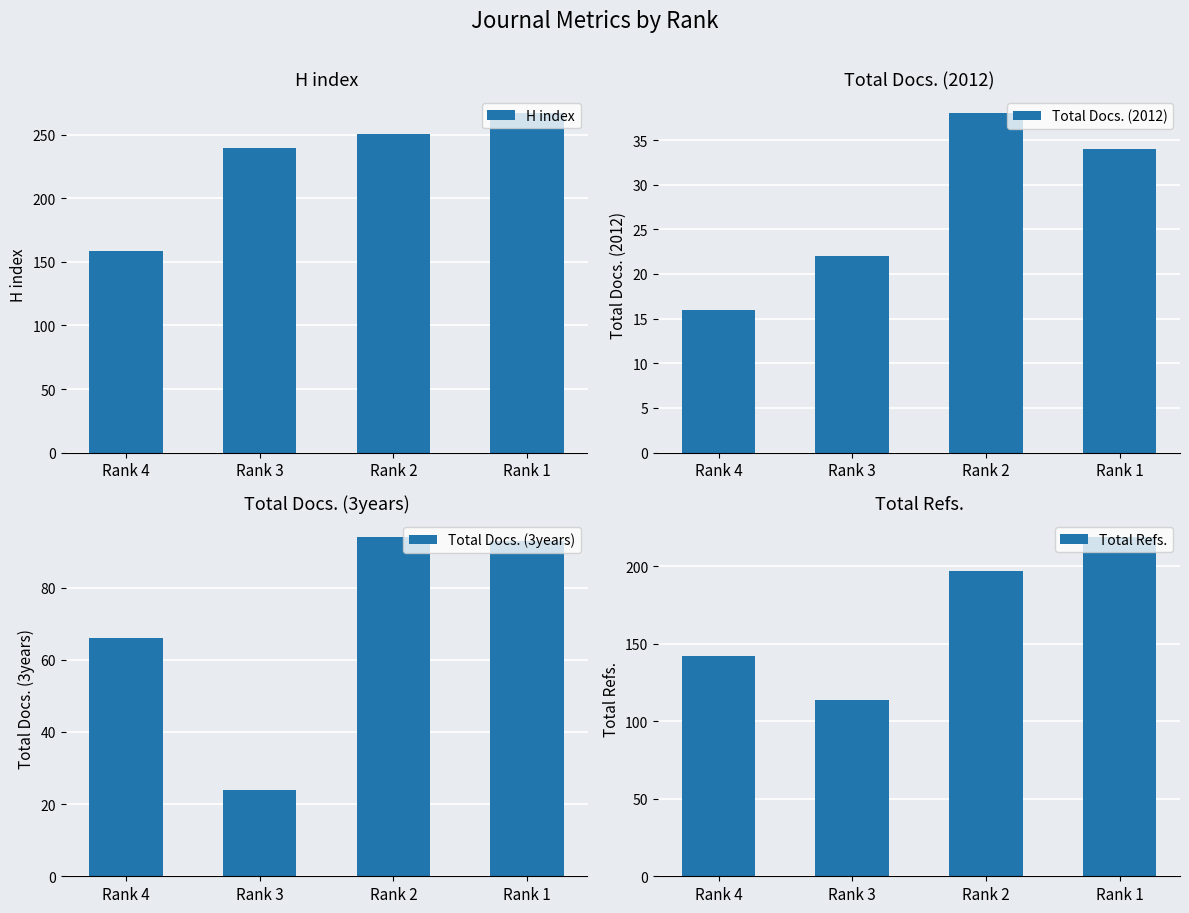

Reading right to left, list all the values displayed in this chart.

H index: 267	251	240	159
Total Docs. (2012): 34	38	22	16
Total Docs. (3years): 93	94	24	66
Total Refs.: 219	197	114	142